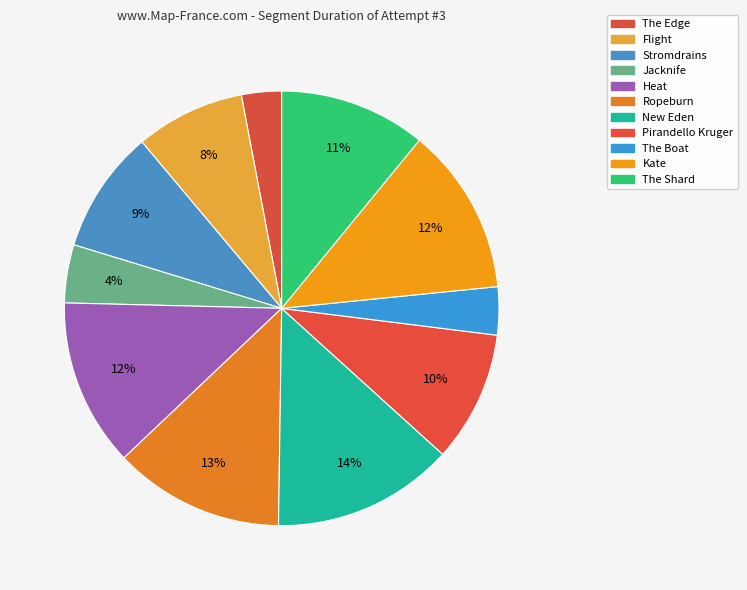

What portion of the pie excludes Jacknife?

95.7%